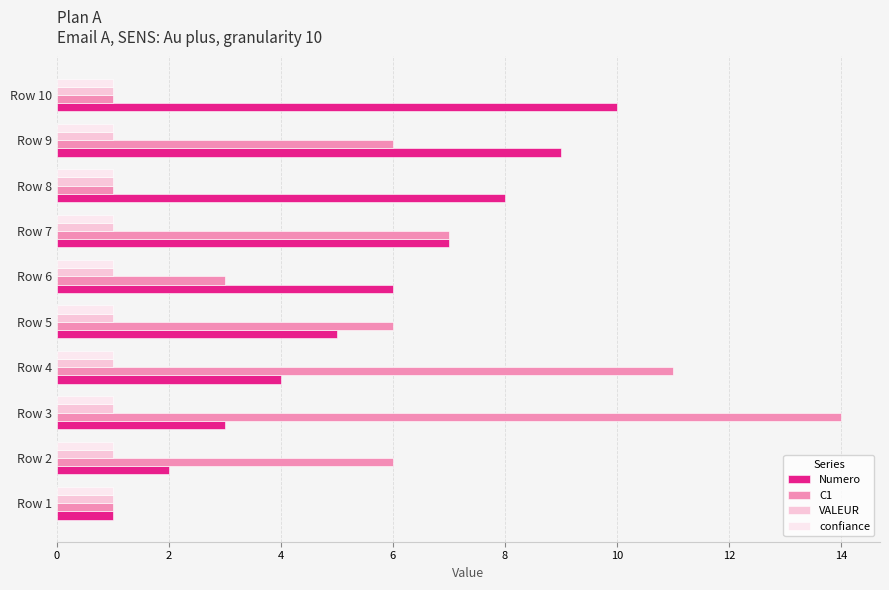

List the labels in order of Numero value, largest first.

Row 10, Row 9, Row 8, Row 7, Row 6, Row 5, Row 4, Row 3, Row 2, Row 1